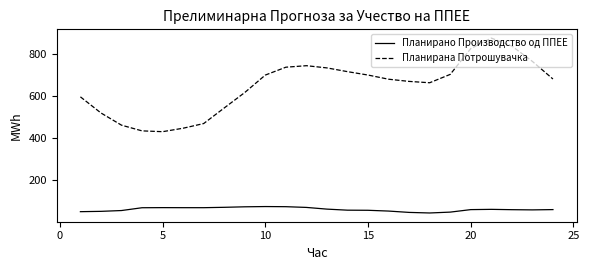

What is the minimum value for Планирано Производство од ППЕЕ?

43.8